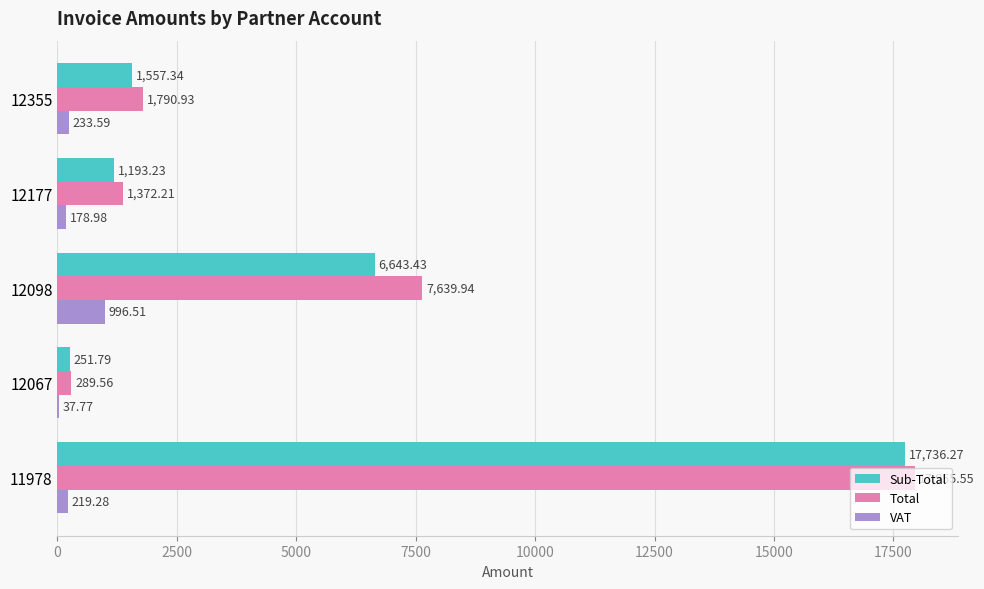

What is the average value of the Total series?

5809.6